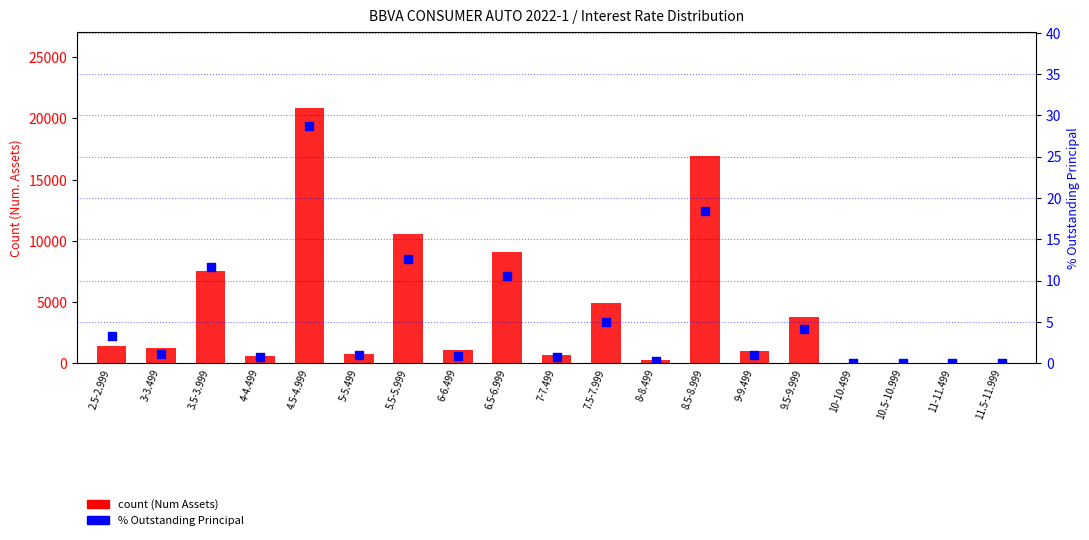

What are all the series names shown in the legend?

count (Num Assets), % Outstanding Principal